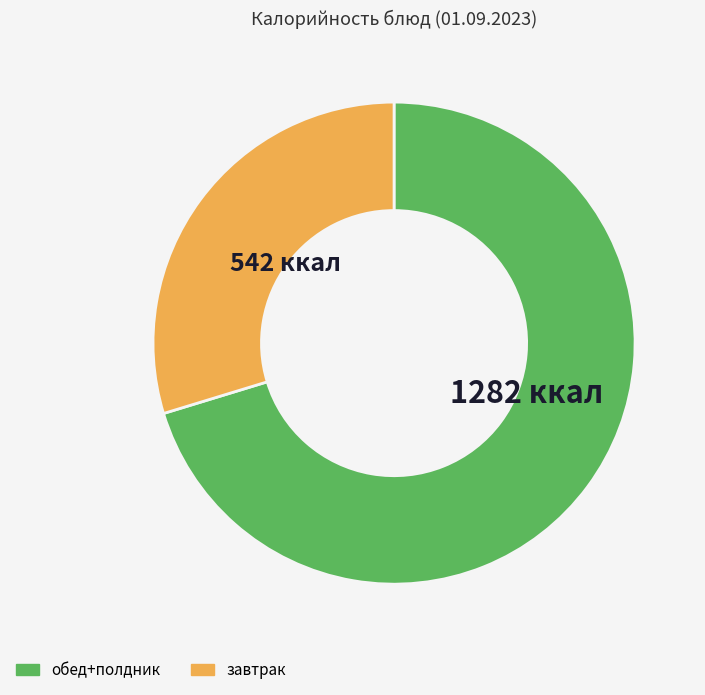

Is there any slice that represents more than half of the pie?

Yes